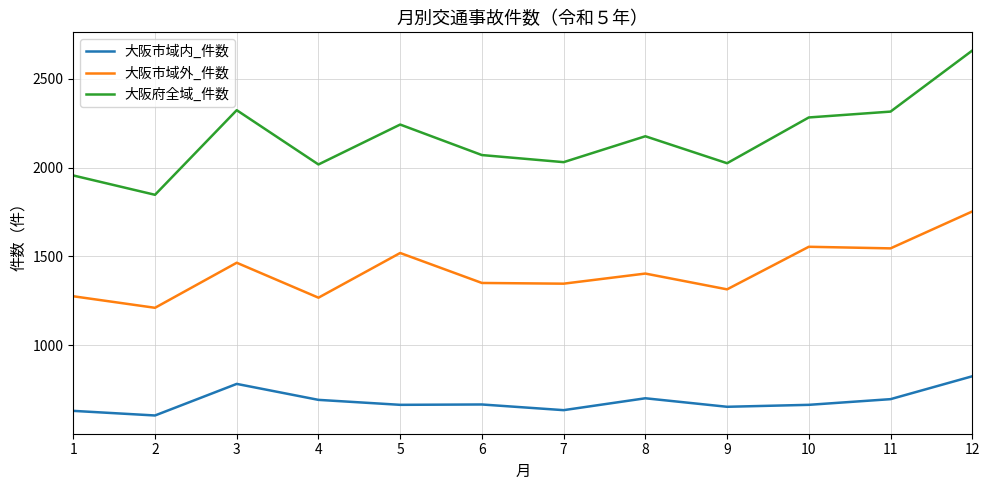

True or false: 大阪府全域_件数 and 大阪市域内_件数 intersect in this chart.

False